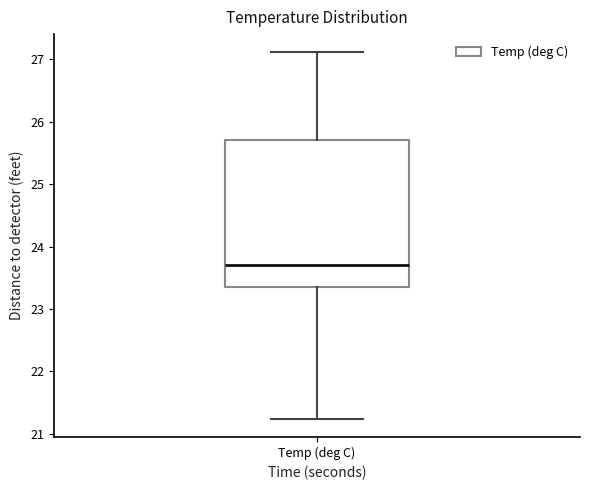

Where does the median line of the box for Temp (deg C) sit on the y-axis? The values are not printed on the chart, so give them approximately, as read against the axis.

23.7